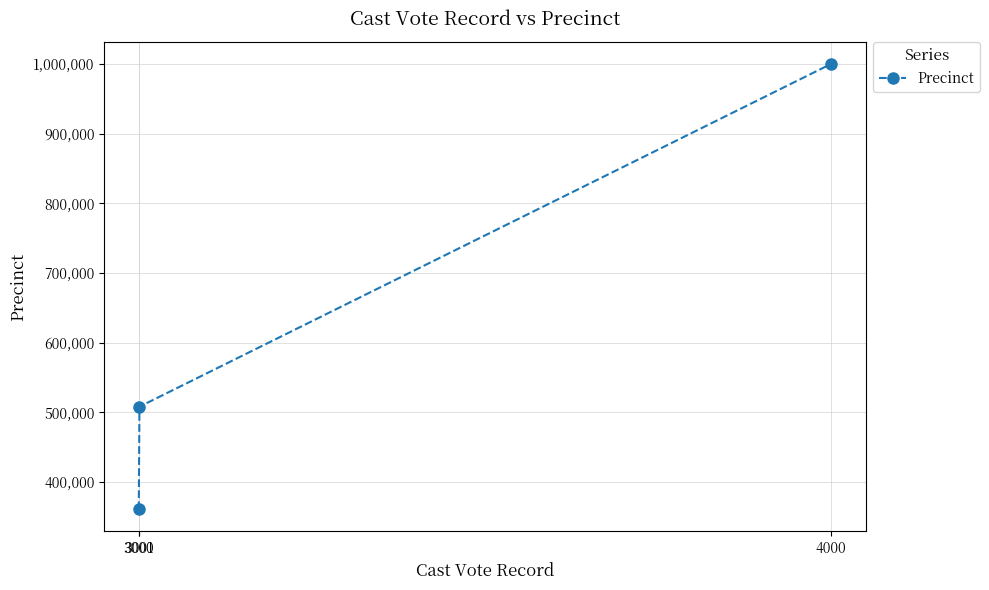

Rank the categories by value from highest to lowest.

4000, 3001, 3000